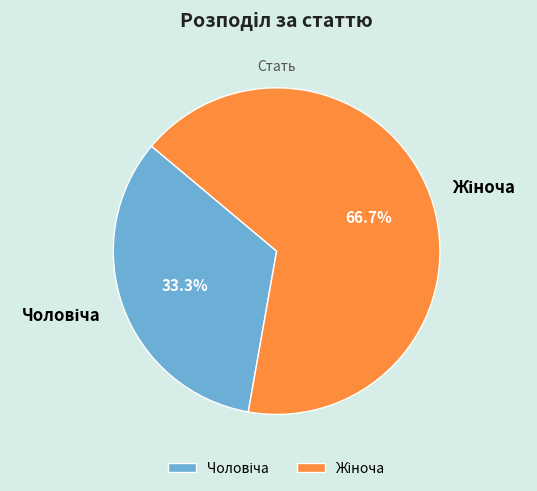

To the nearest percent, what is the average slice percentage?

50%